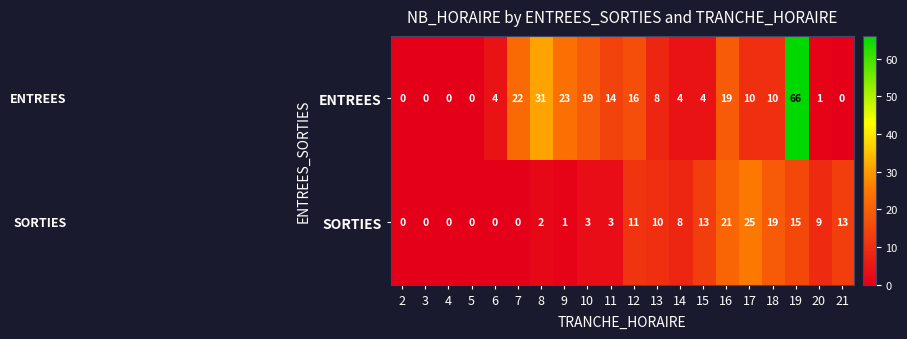

At 13, list the series in order from smallest to largest.

ENTREES, SORTIES